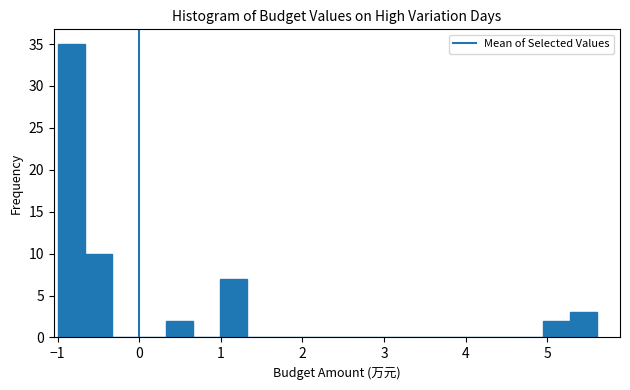

Read against the x-axis, roughly where is the centre of the tallest bar?

-0.8